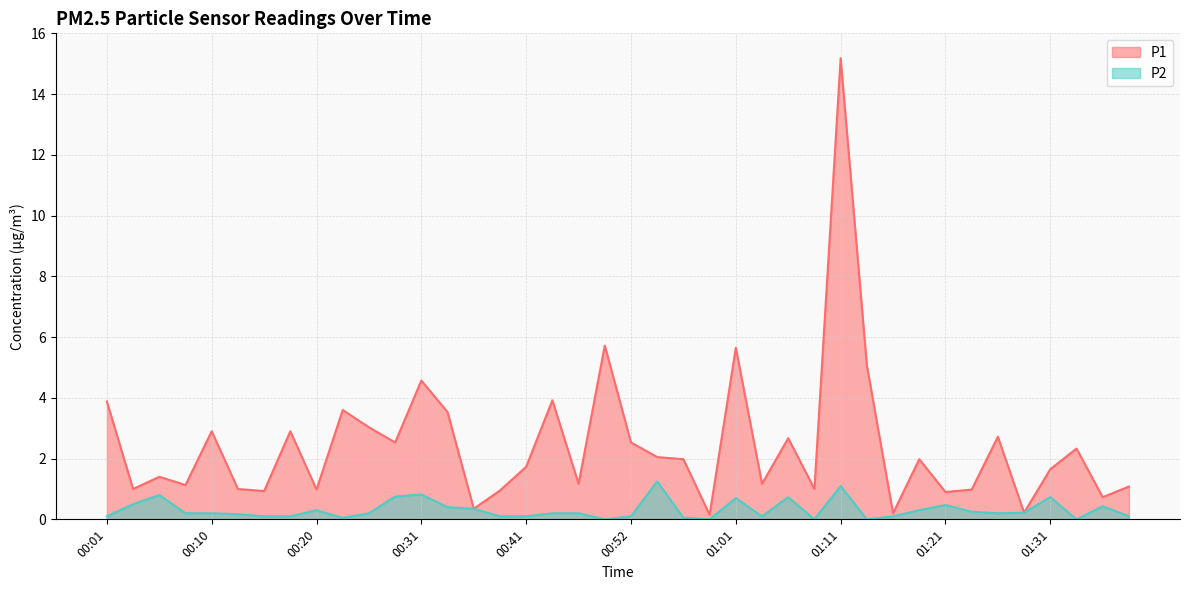

List the series in order of their overall mean, lowest first.

P2, P1